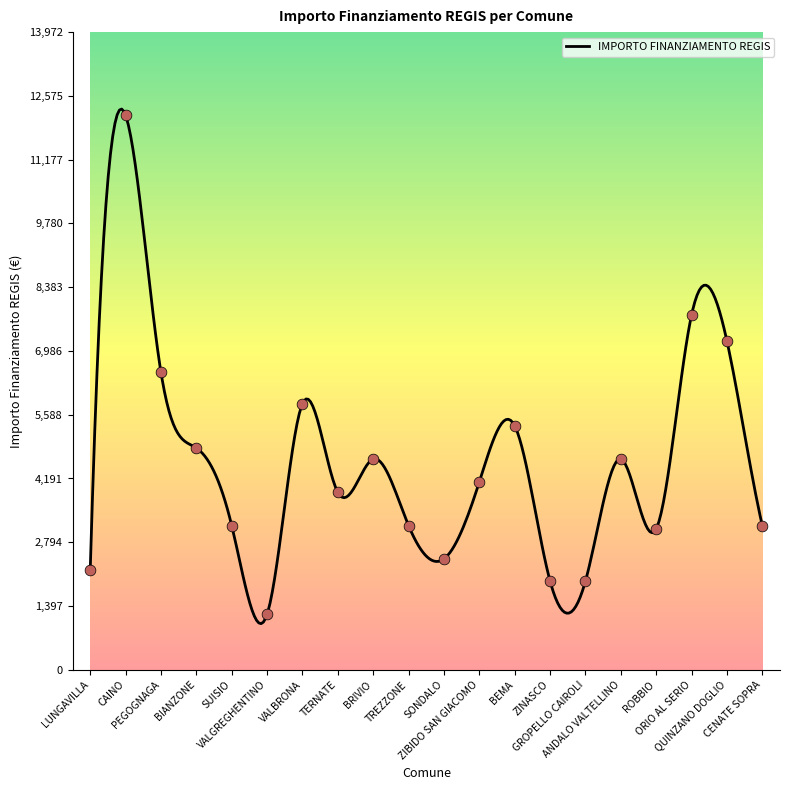

Which has a higher value, PEGOGNAGA or TREZZONE?

PEGOGNAGA